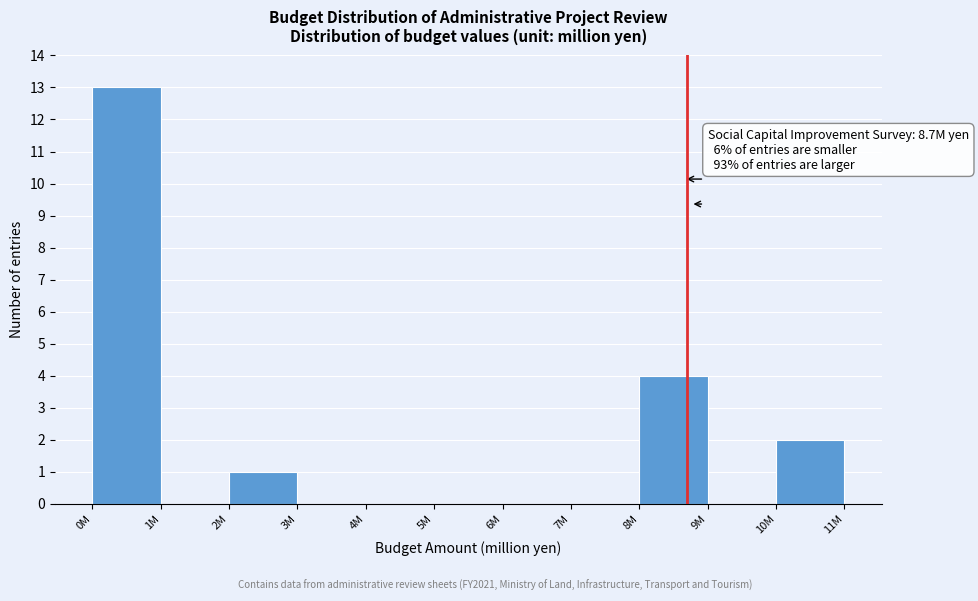

Reading right to left, extract all data points from this chart.

10M=2	9M=0	8M=4	7M=0	6M=0	5M=0	4M=0	3M=0	2M=1	1M=0	0M=13